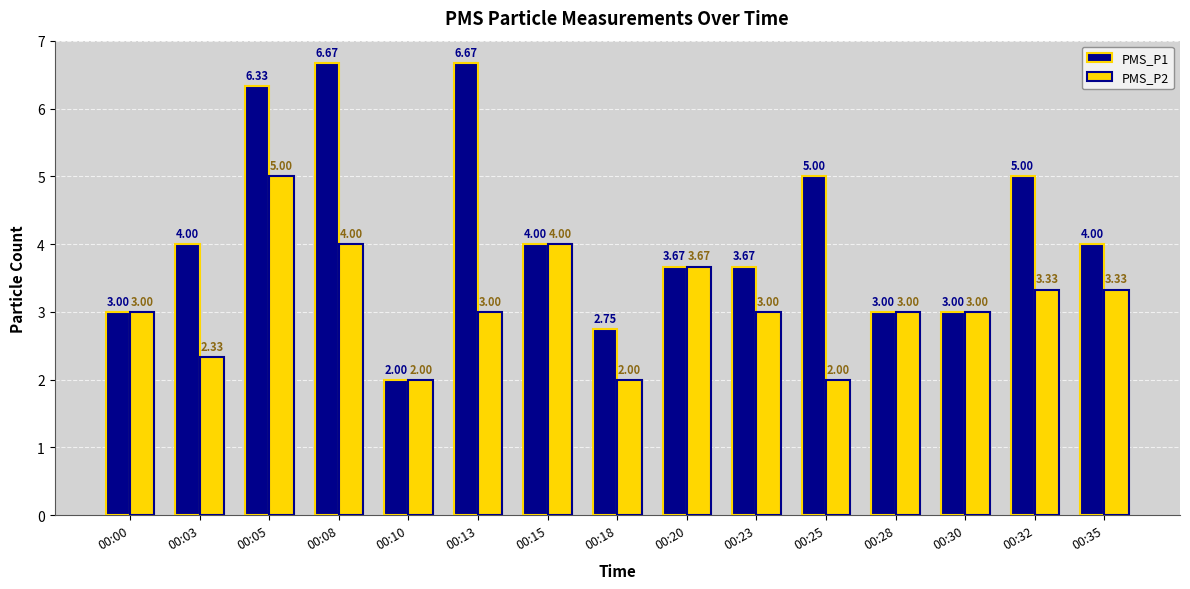

What is the average value of the PMS_P2 series?

3.1